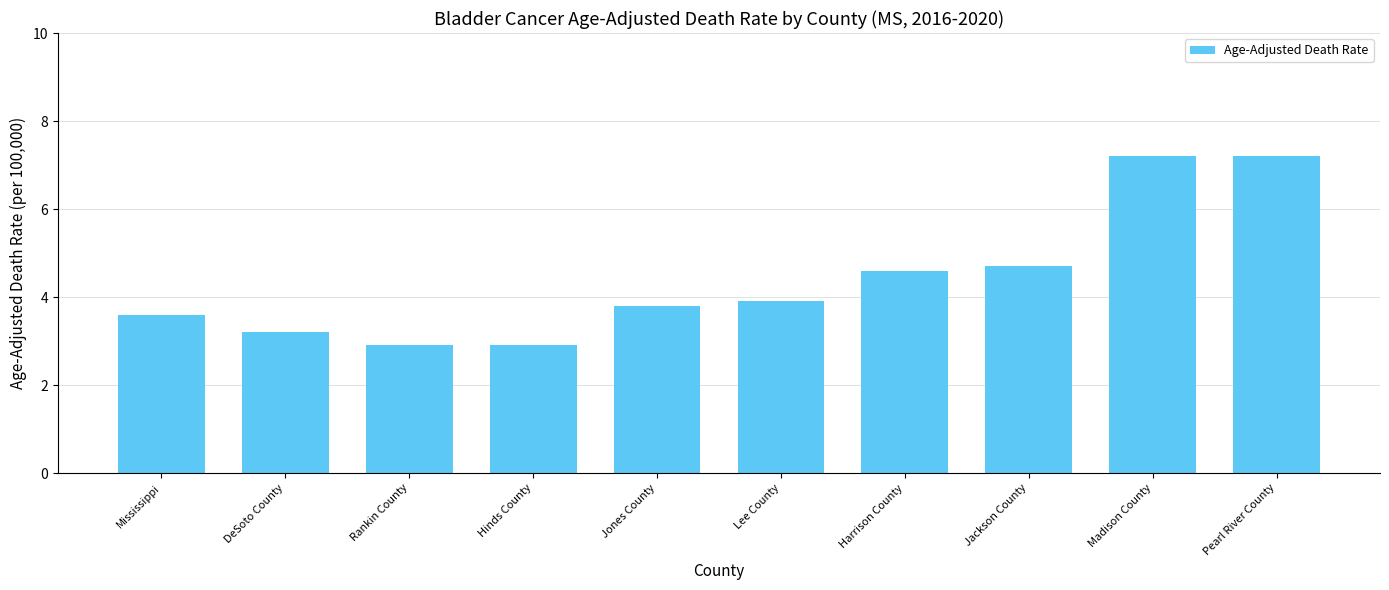

What is the change in value from Lee County to Madison County?

+3.3